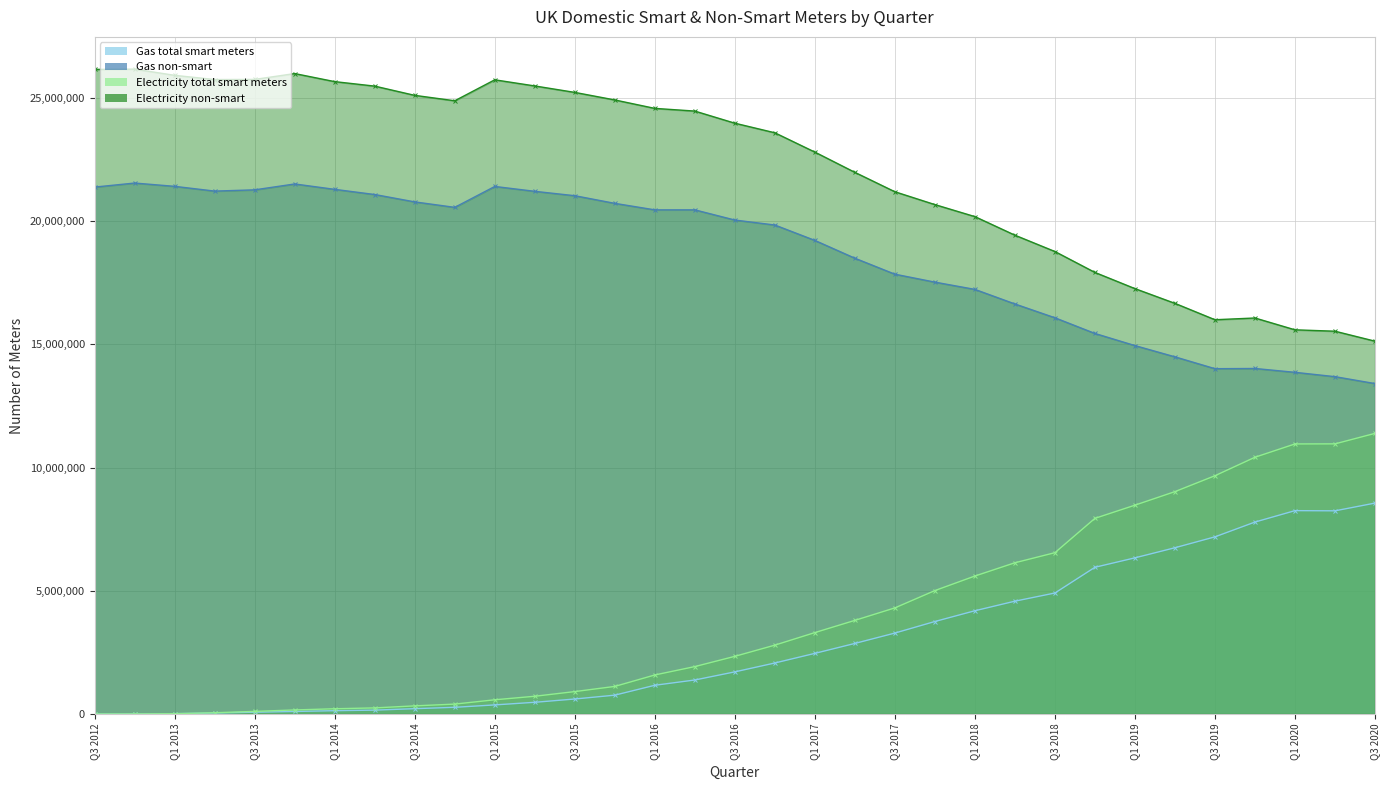

Rank the categories by Gas non-smart value from lowest to highest.

Q3 2020, Q2 2020, Q1 2020, Q3 2019, Q4 2019, Q2 2019, Q1 2019, Q4 2018, Q3 2018, Q2 2018, Q1 2018, Q4 2017, Q3 2017, Q2 2017, Q1 2017, Q4 2016, Q3 2016, Q1 2016, Q2 2016, Q4 2014, Q4 2015, Q3 2014, Q3 2015, Q2 2014, Q2 2015, Q2 2013, Q3 2013, Q1 2014, Q3 2012, Q1 2015, Q1 2013, Q4 2013, Q4 2012